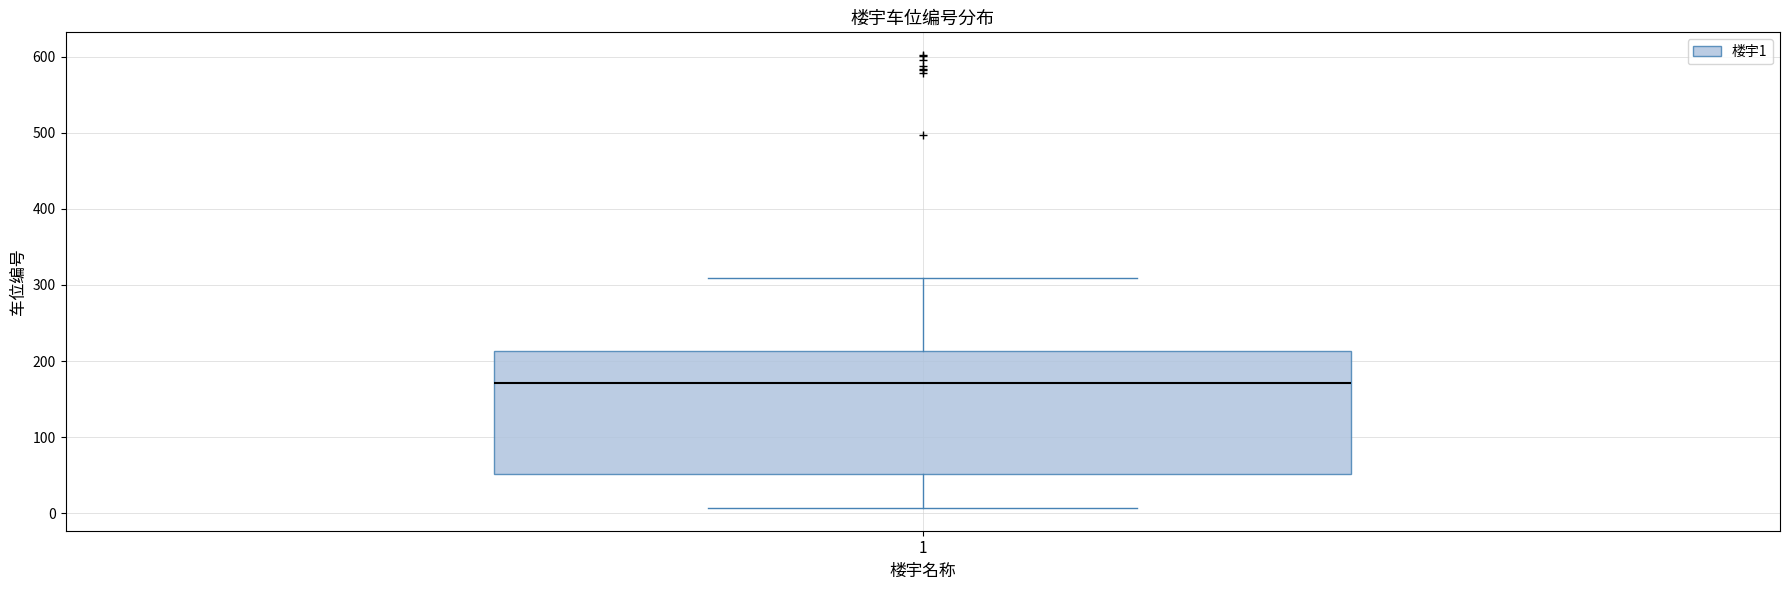

Transcribe this box plot: give where the median line is, the range the box spans, and where the two whiskers end, as read against the y-axis. The values are not printed on the chart, so give them approximately, as read against the axis.

median 170, box 50 to 210, whiskers 10 to 310